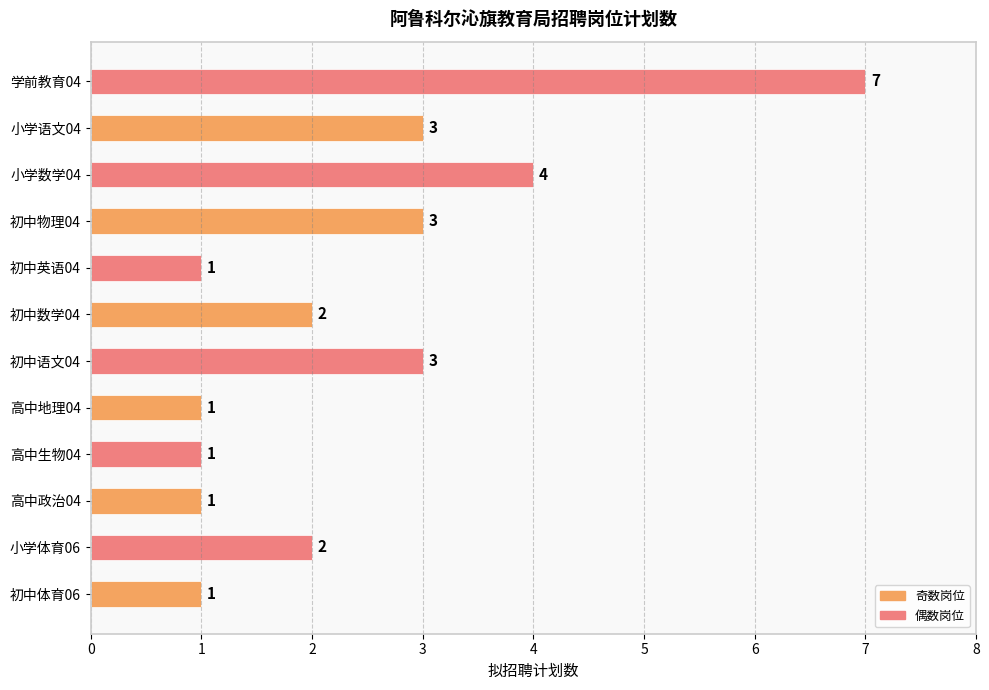

Which has a higher value, 小学体育06 or 初中语文04?

初中语文04